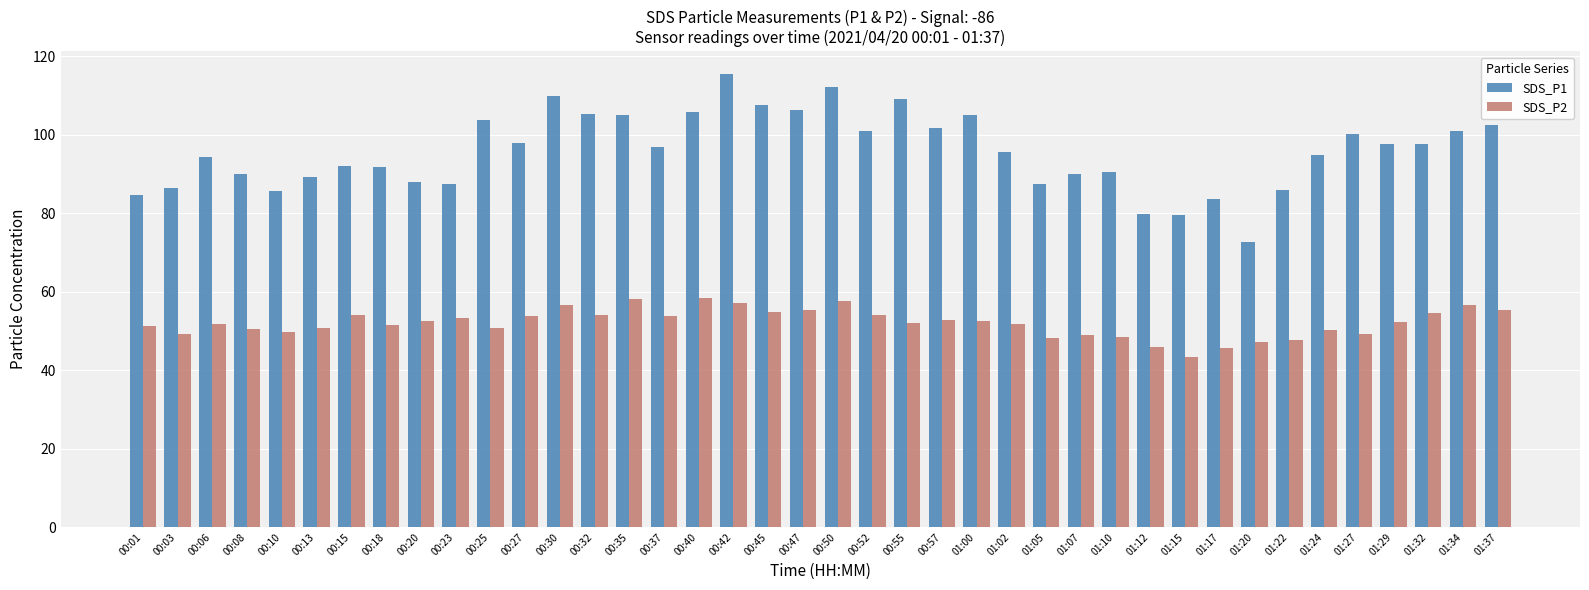

The SDS_P2 series shows 50.8 at 00:25. True or false?

True